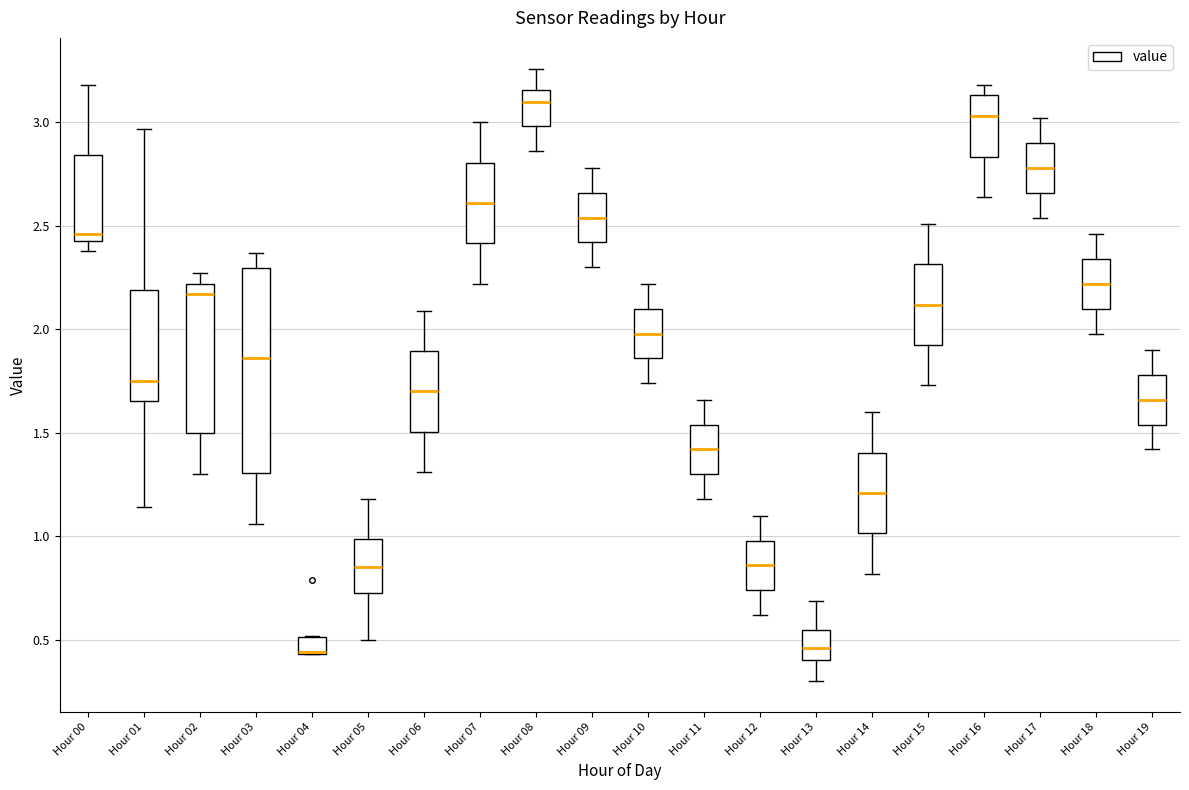

Comparing the boxes themselves (not the whiskers), which one is the tallest?

Hour 03